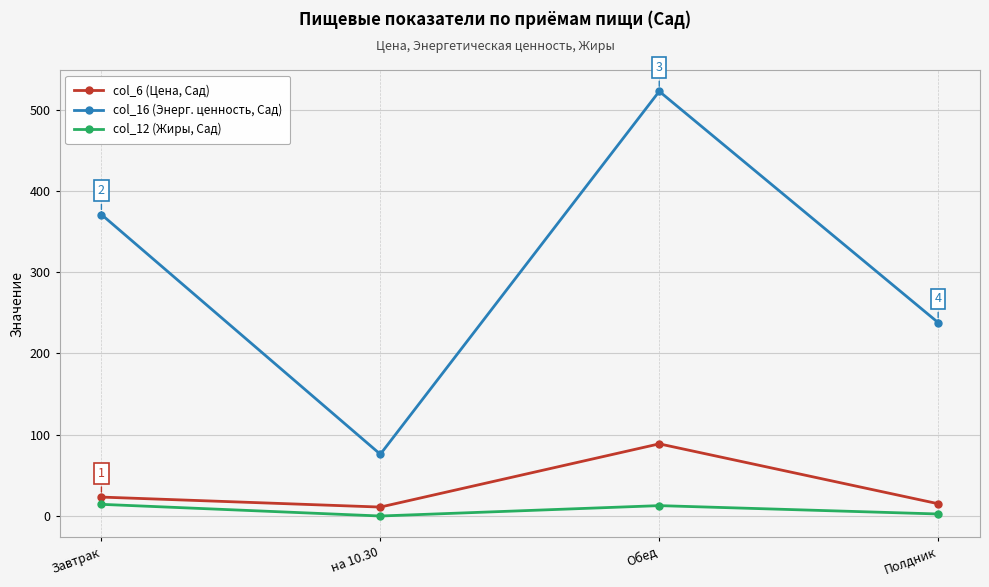

In col_12 (Жиры, Сад), how many points are lower than both neighbors (excluding endpoints)?

1